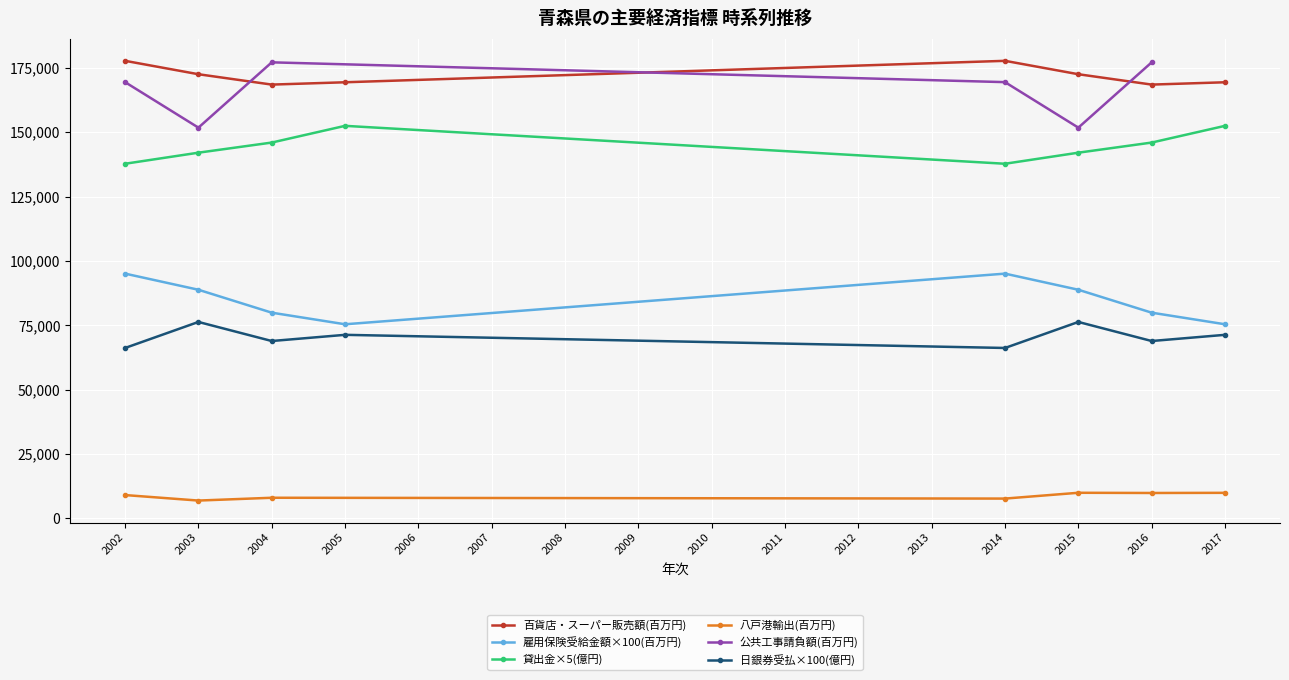

True or false: 八戸港輸出(百万円) and 日銀券受払超額(億円) intersect in this chart.

False